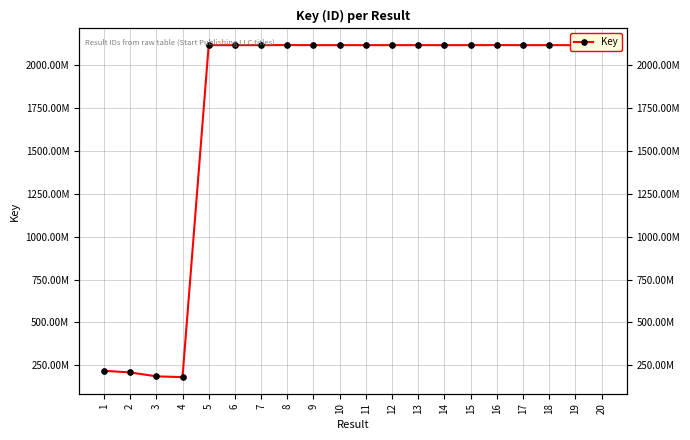

At which label does the data first exceed 2117865875?

7